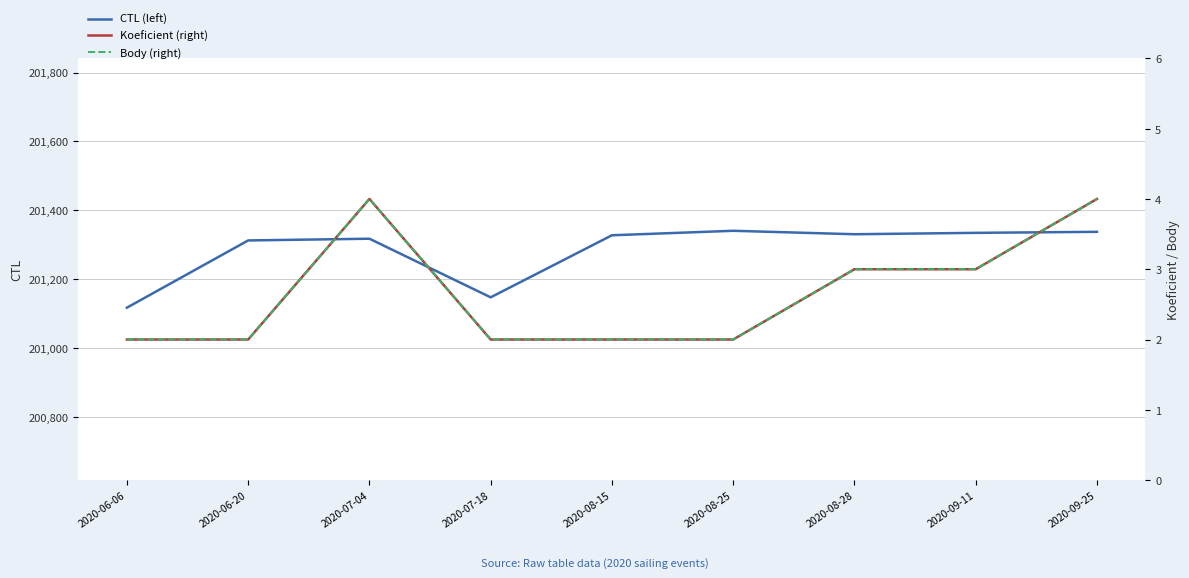

Where is CTL (left) nearest to the value 201229?

2020-07-18